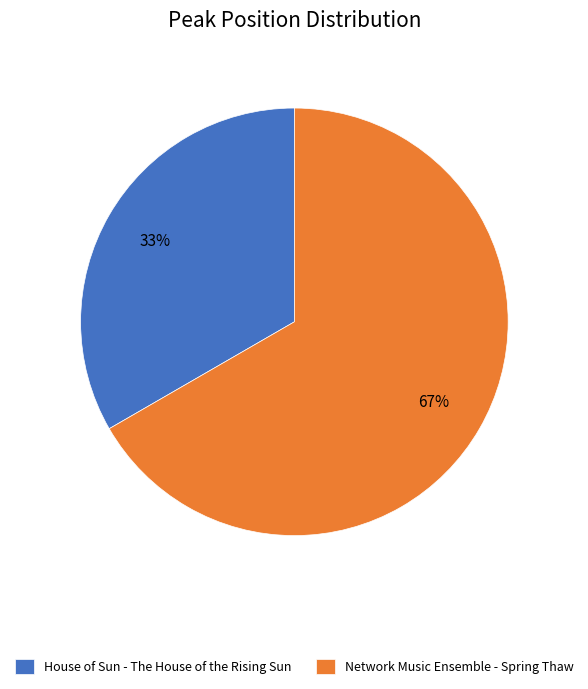

True or false: Network Music Ensemble - Spring Thaw accounts for 73% of the total.

False